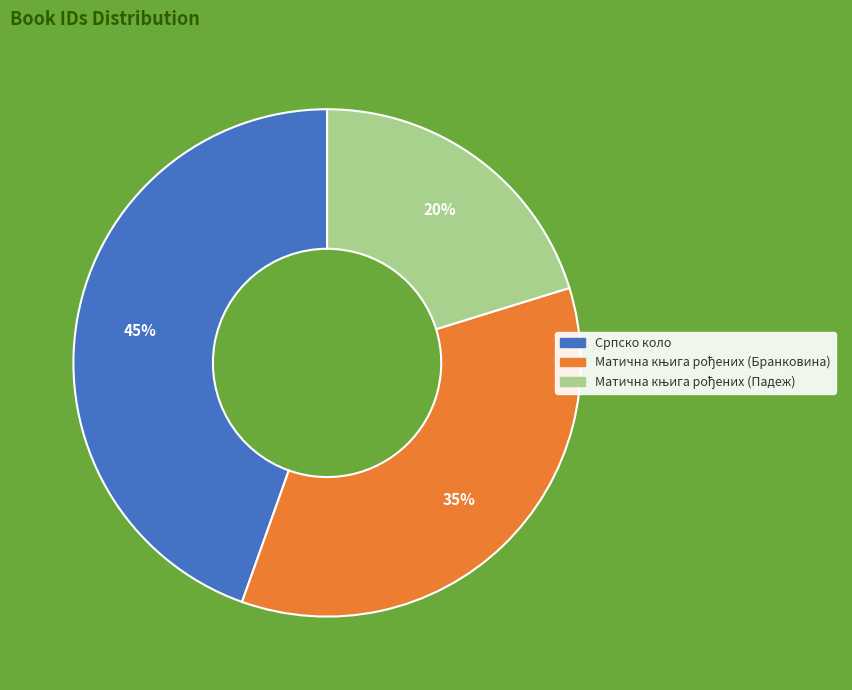

Is it true that Српско коло is 45% of the pie?

True